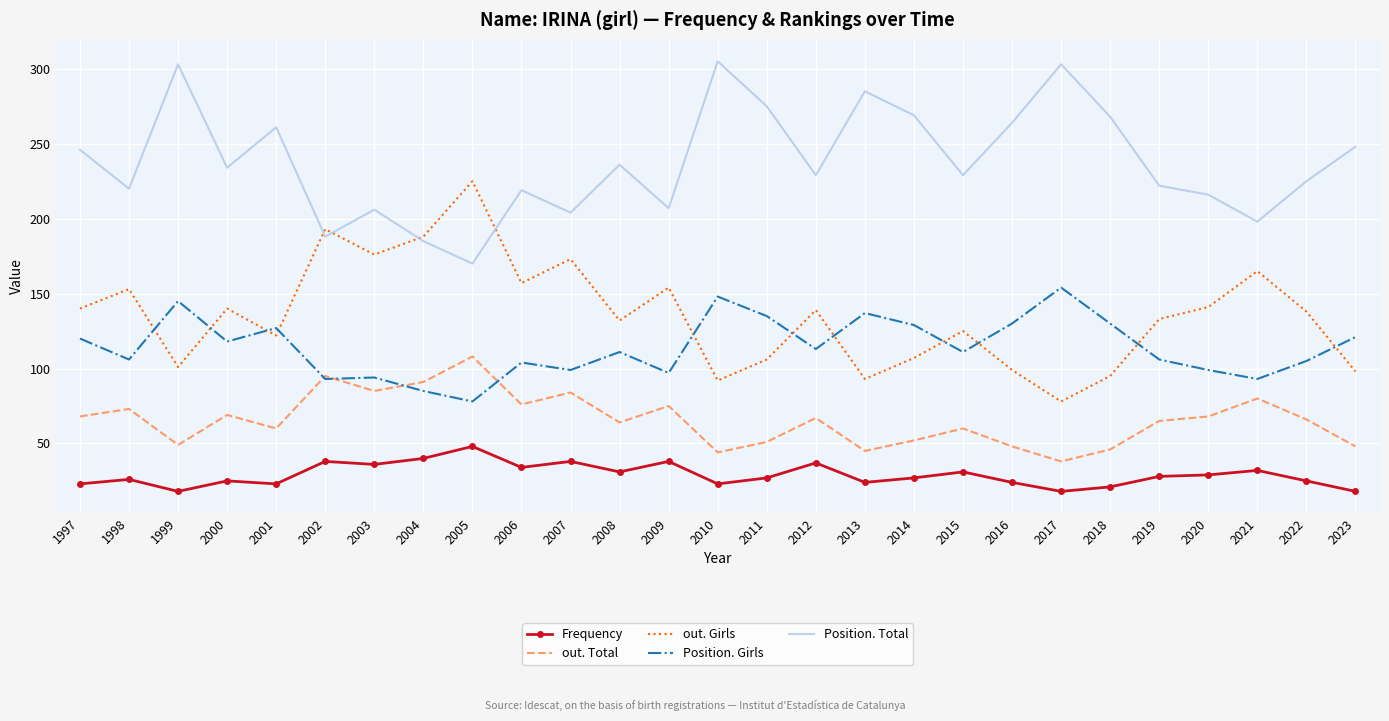

What is the minimum value for out. Girls?

78